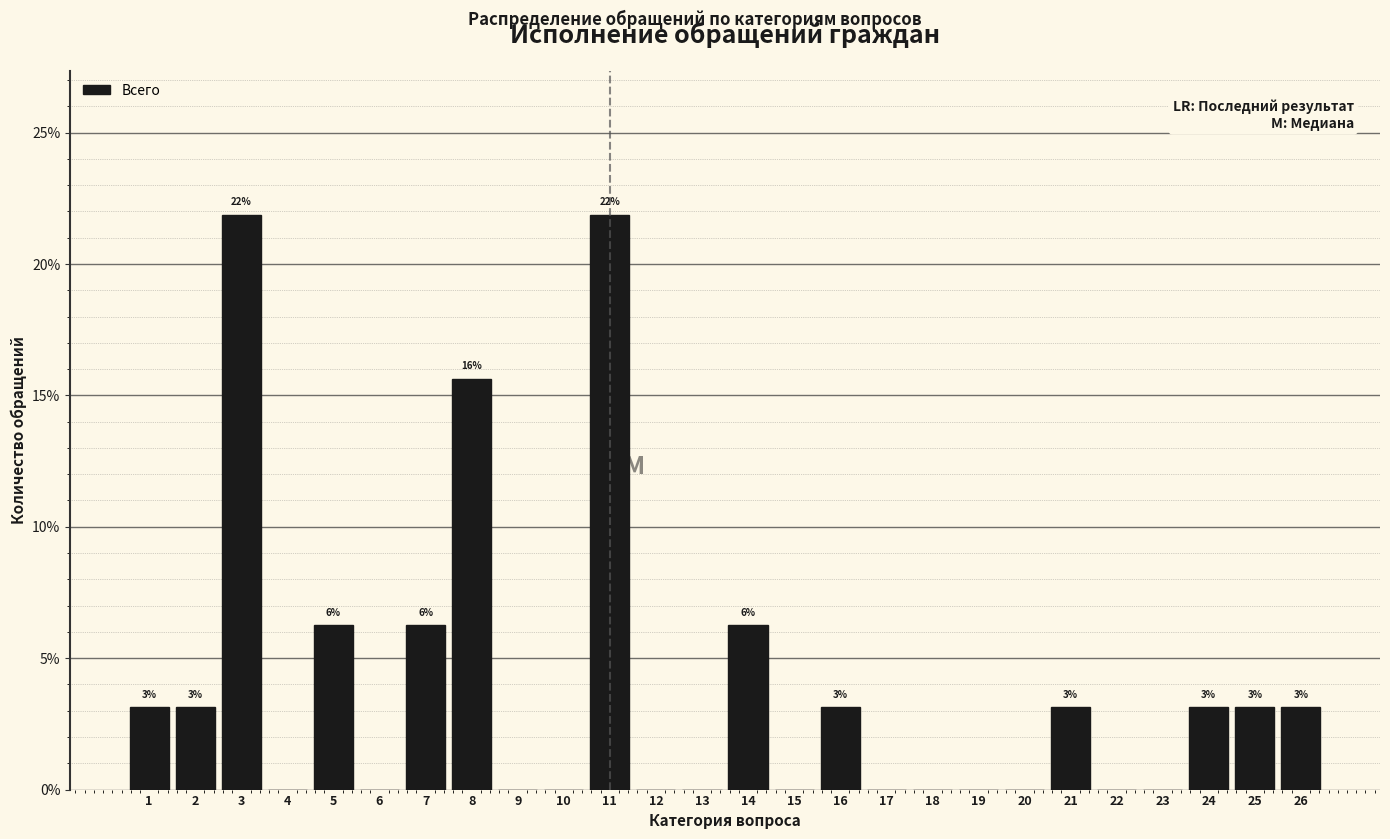

Are the bars horizontal?

No